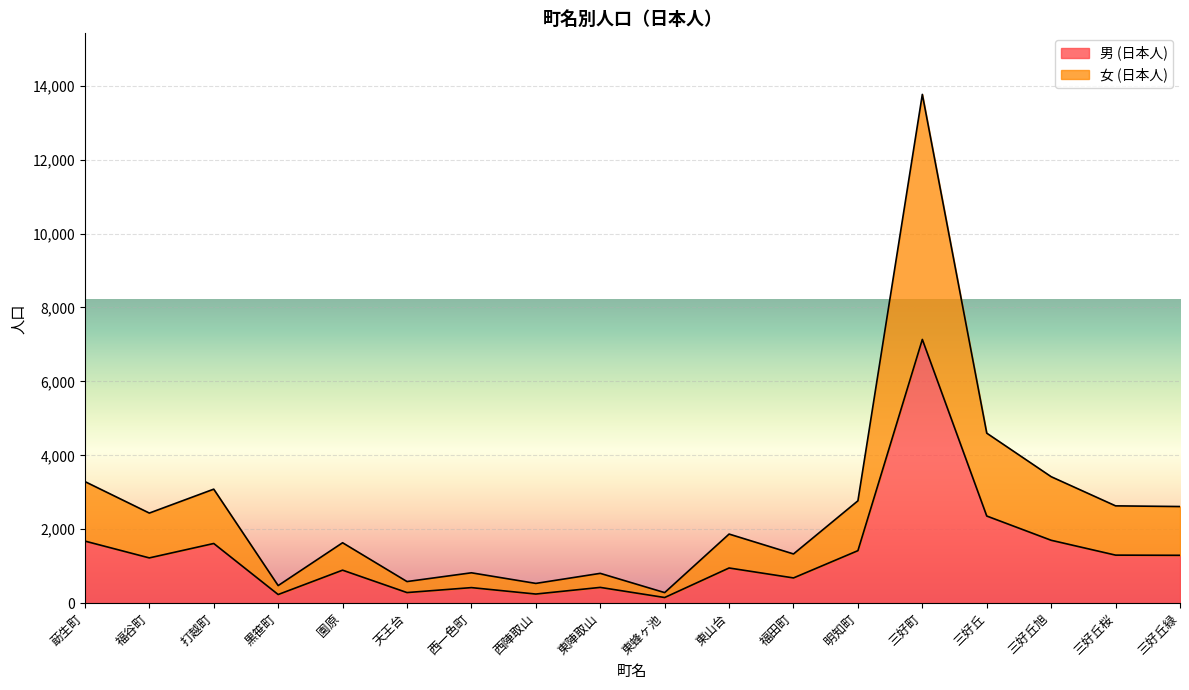

At which category is the sum across all series the highest?

三好町